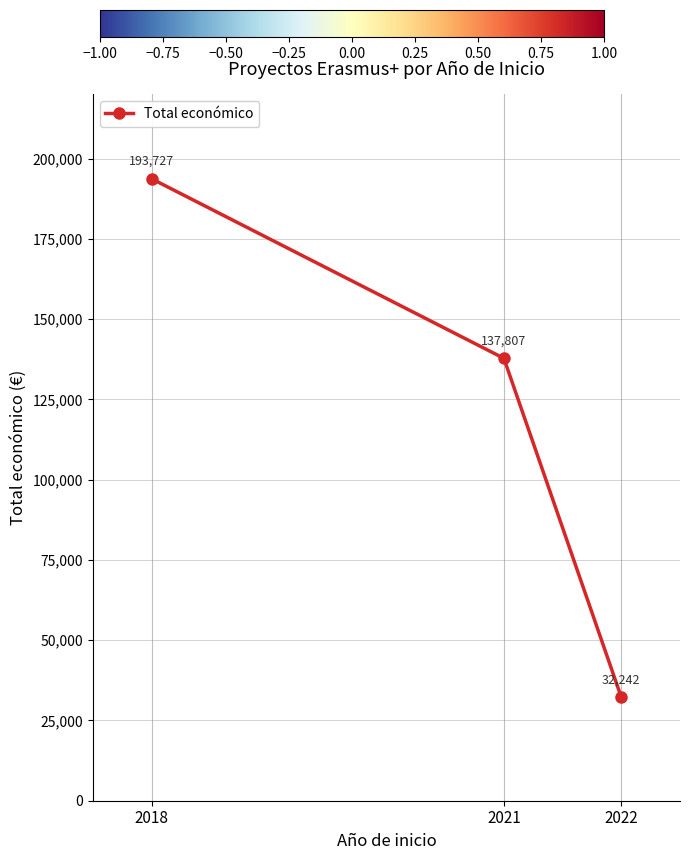

Where is the data nearest to the value 112984?

2021